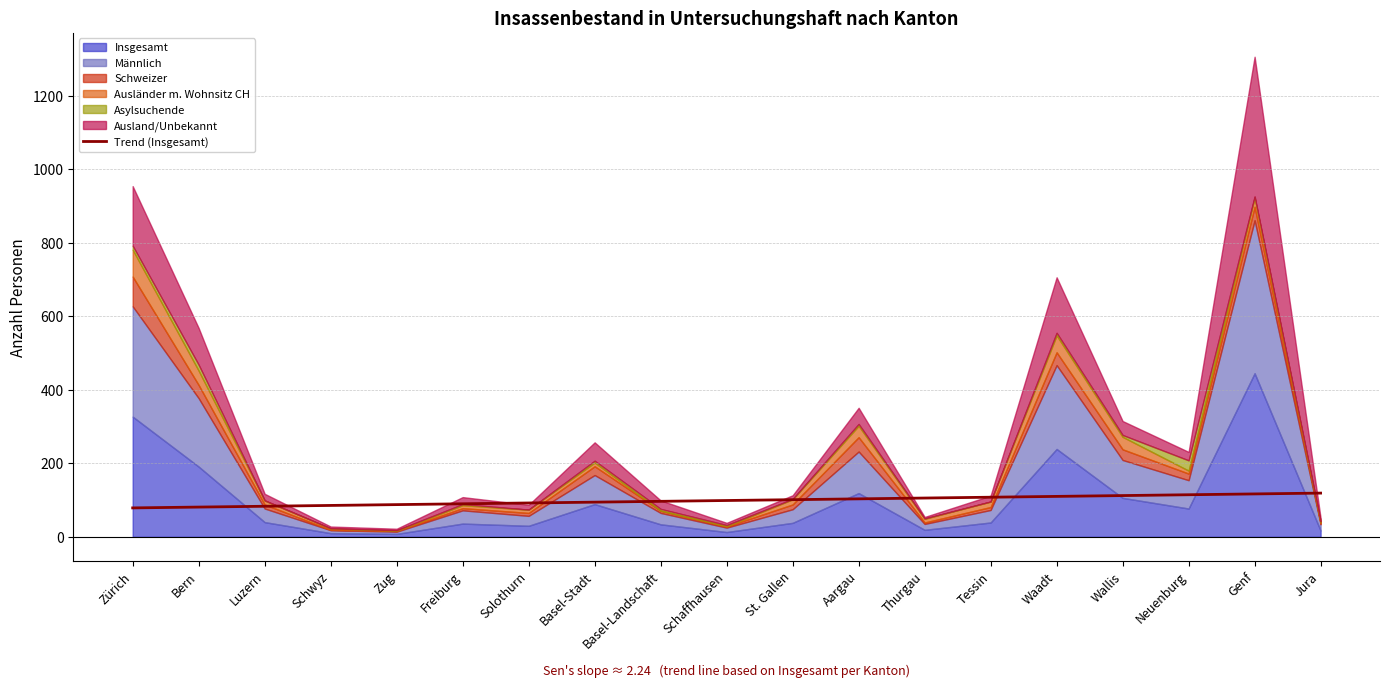

True or false: Trend (Insgesamt) has a value of 105.5 at Thurgau.

True